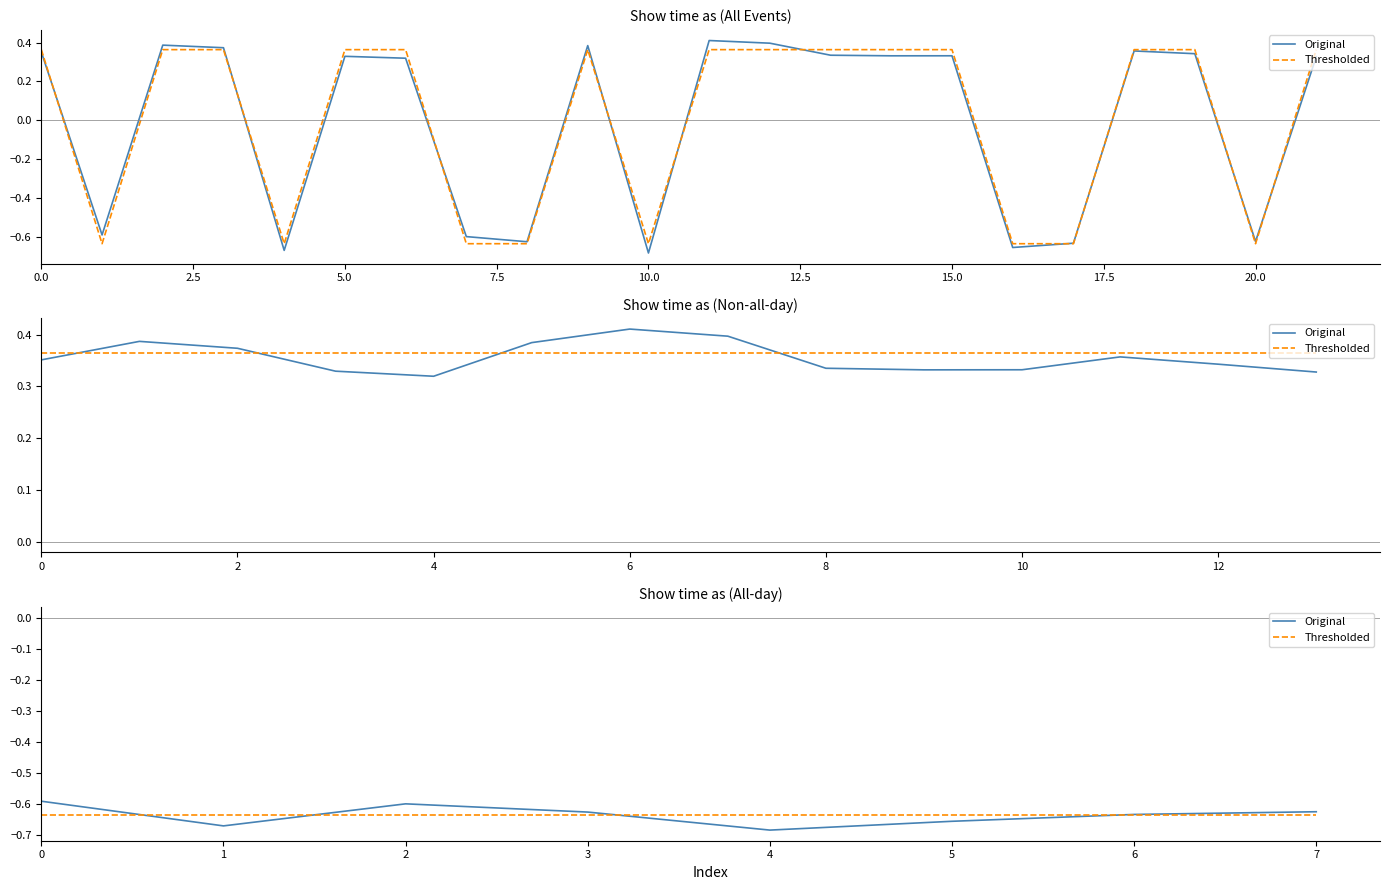

The value of Thresholded at 0.0 is -1.1. True or false?

False